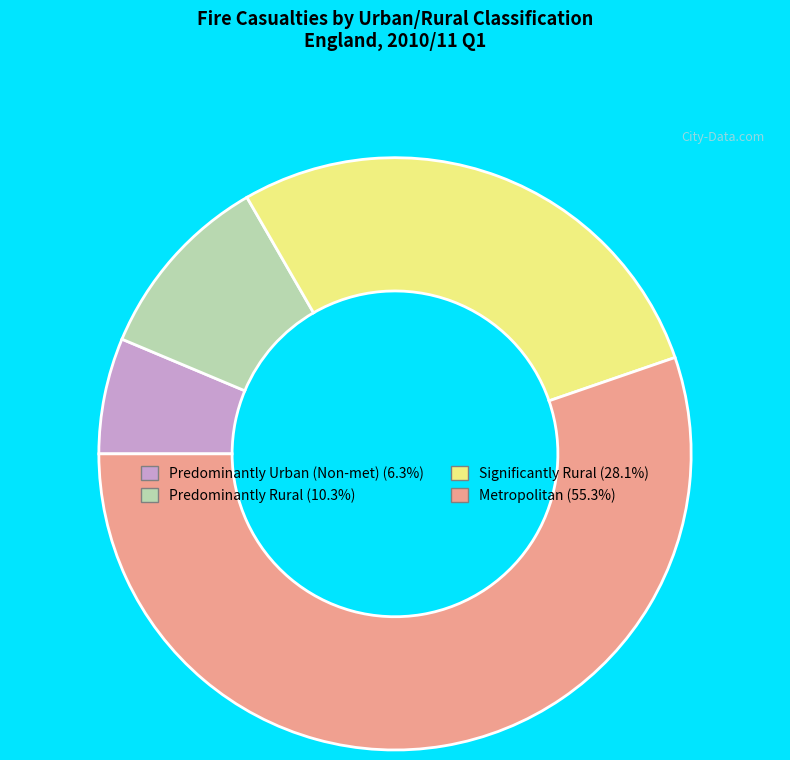

Is there any slice that represents more than half of the pie?

Yes